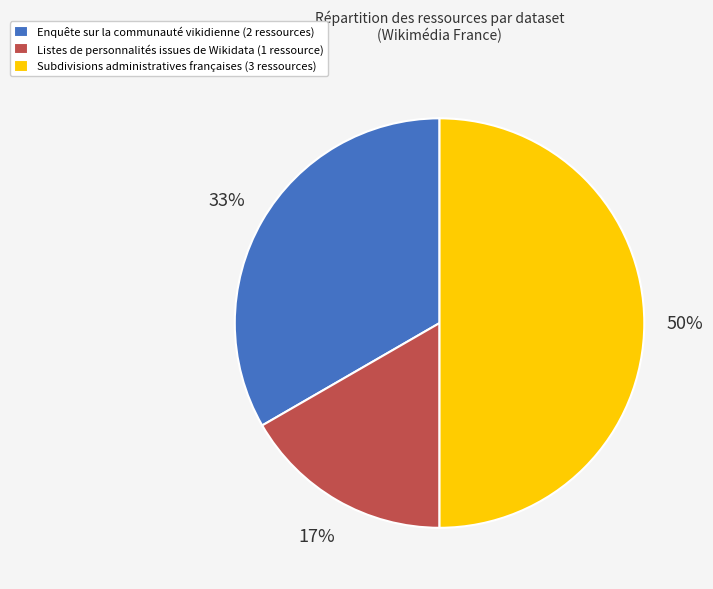

What is the largest slice in the pie chart?

Subdivisions administratives françaises